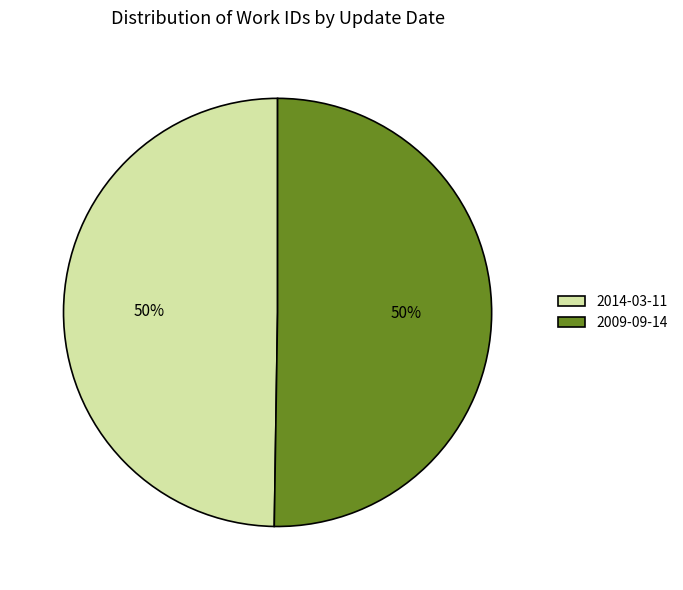

Is it true that 2014-03-11 is 37% of the pie?

False